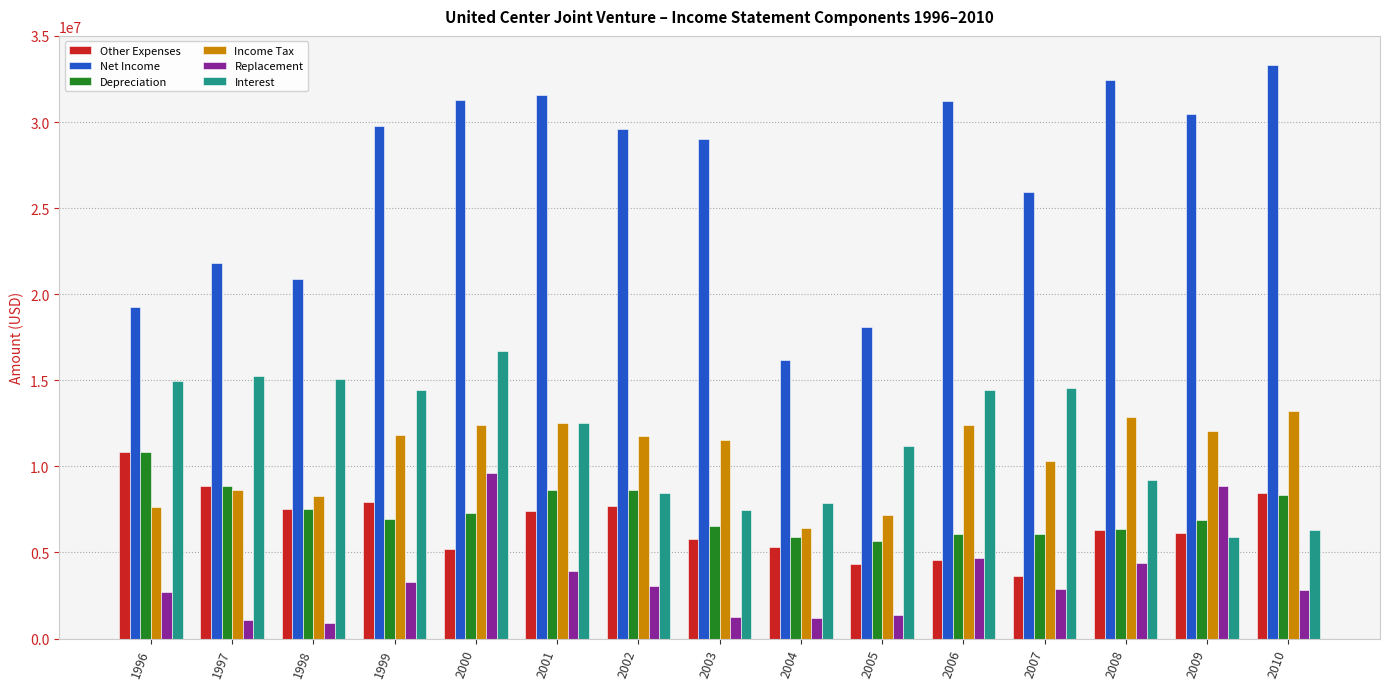

The value of Net Income at 2003 is 29003815. True or false?

True